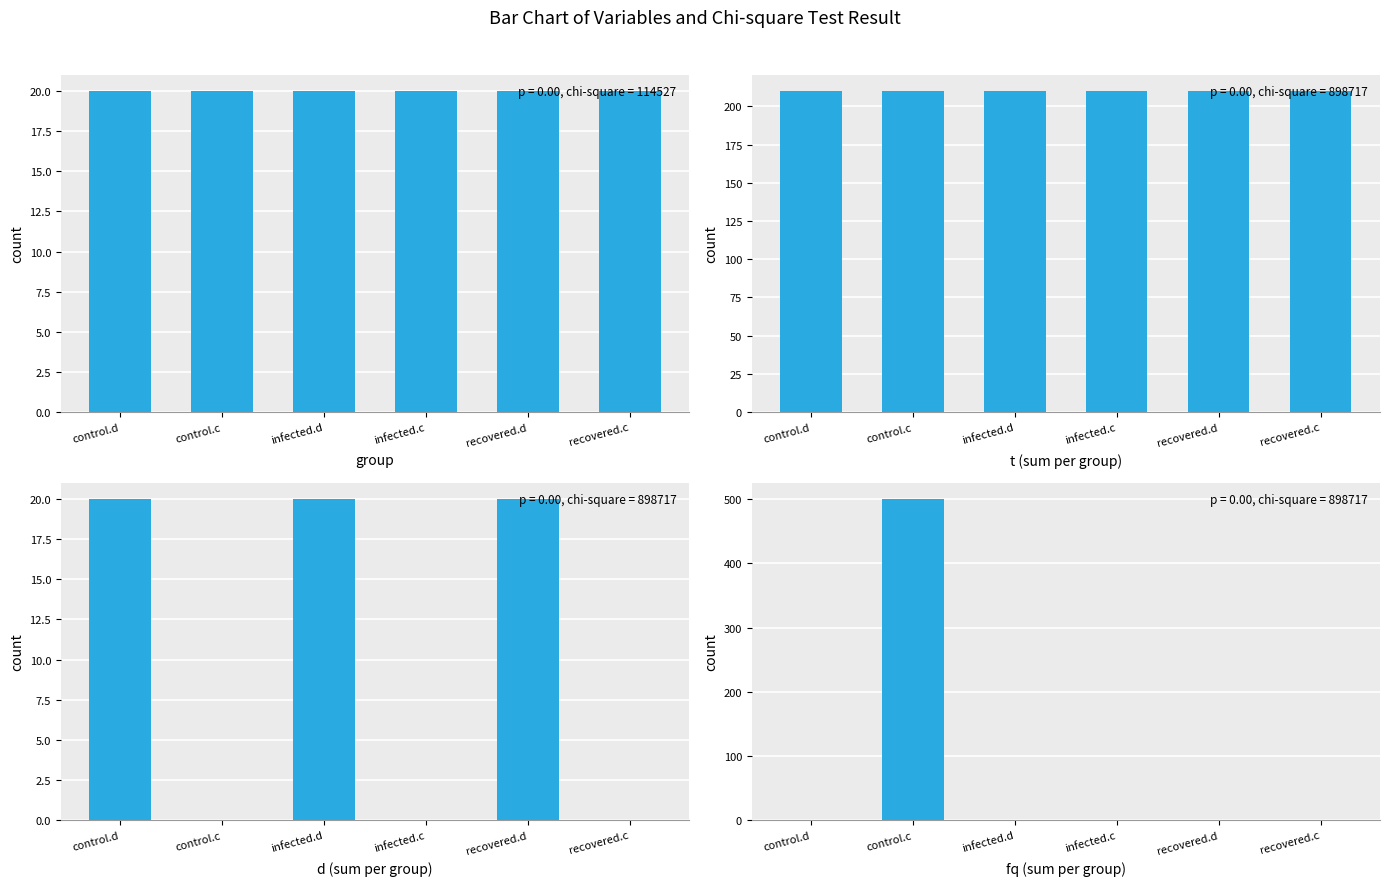

At infected.d, list the series in order from smallest to largest.

fq sum, count, d sum, t sum